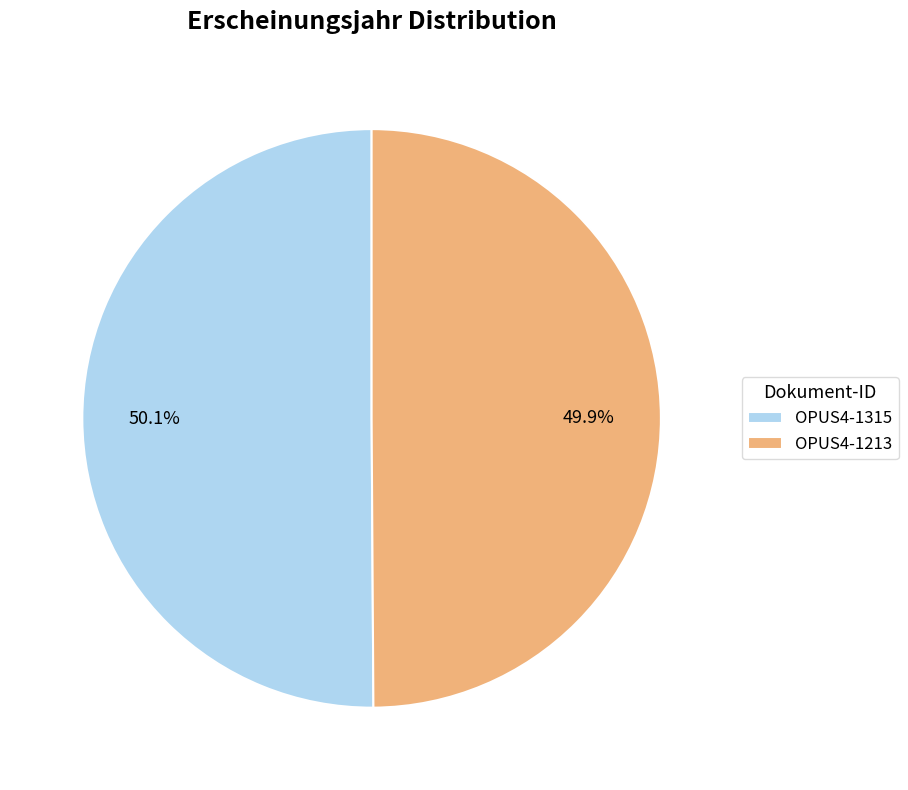

What is the ratio of the value at OPUS4-1213 to the value at OPUS4-1315?

1.0